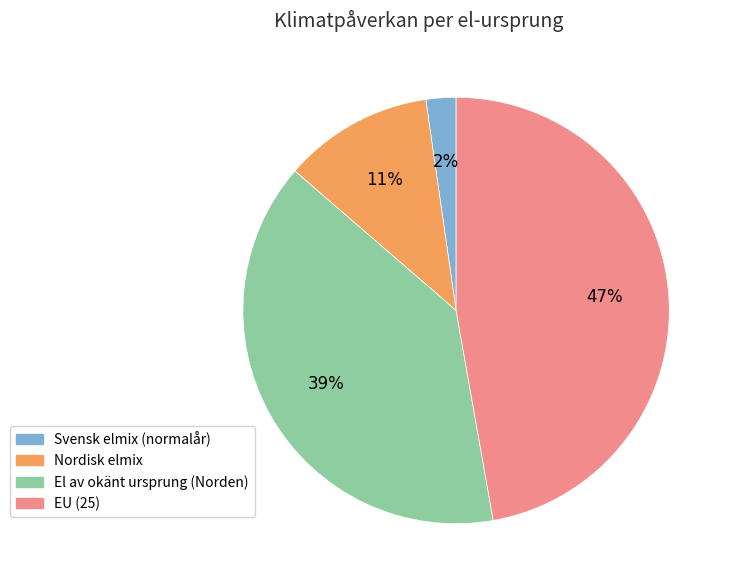

Does any single category account for the majority?

No